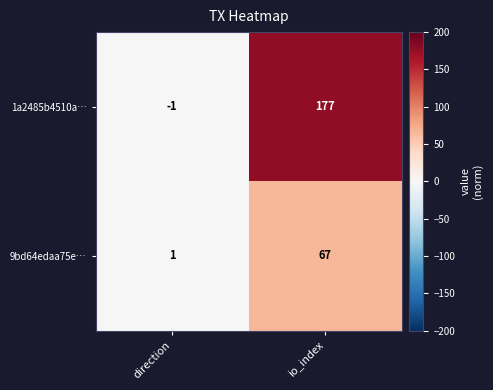

How many series are shown in this chart?

2